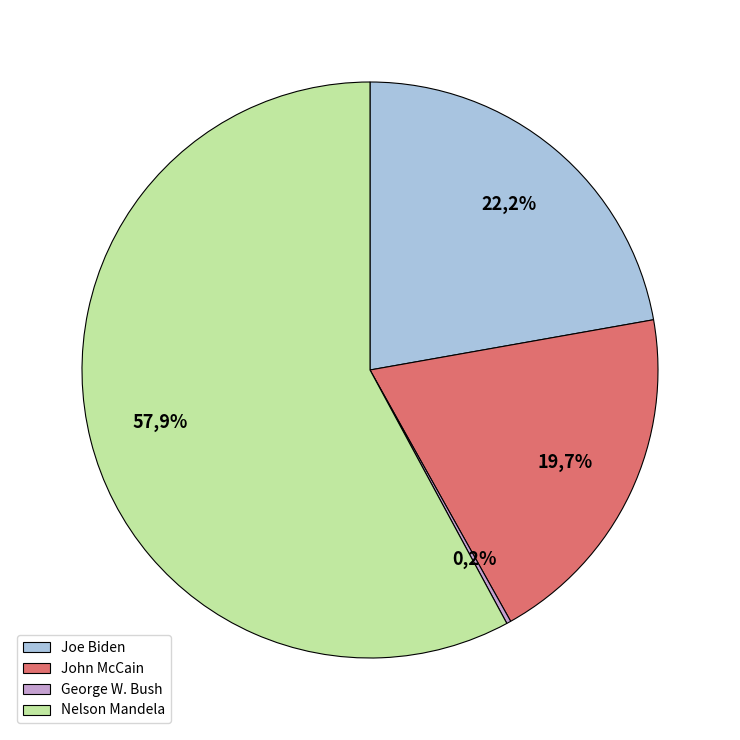

To the nearest percent, what percentage of the pie is John McCain?

20%